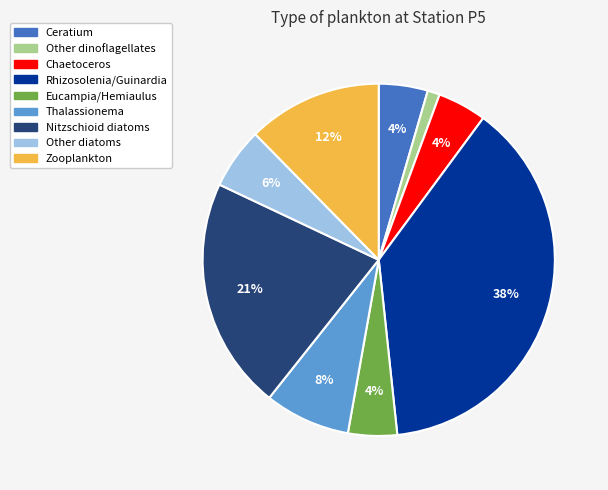

How many segments does this pie chart have?

9